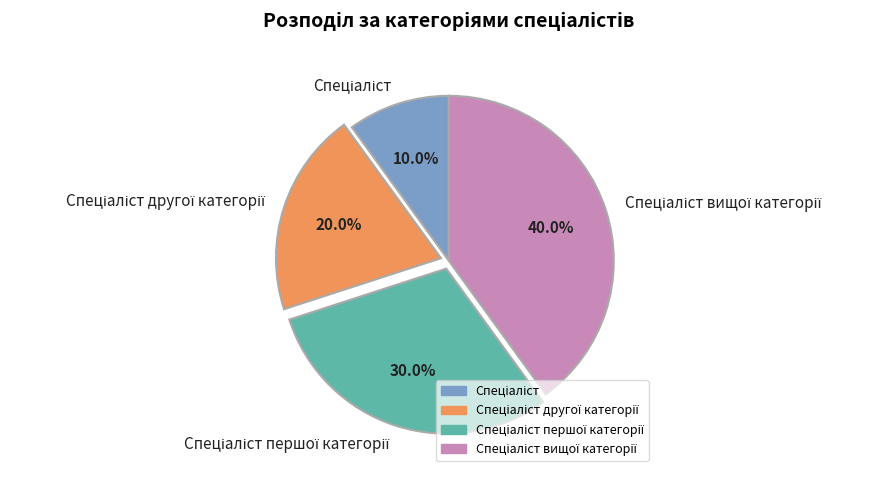

Is there a majority slice in this chart?

No